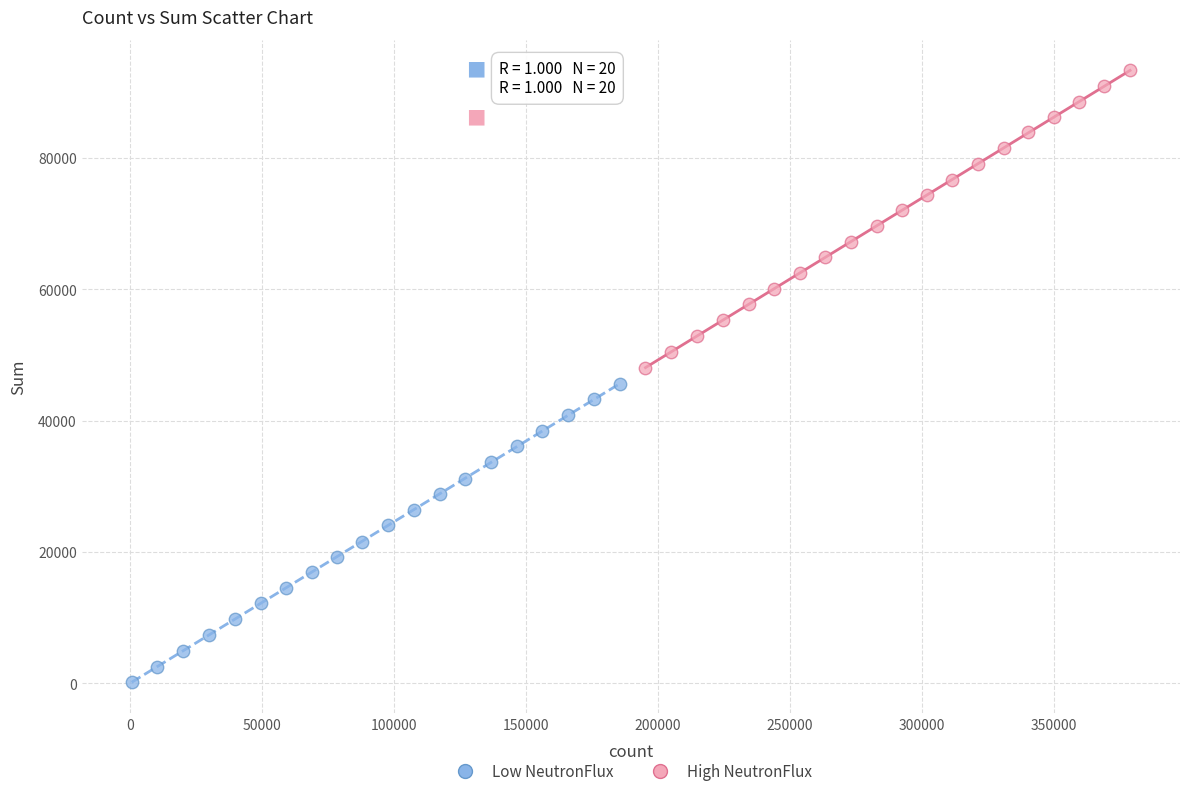

Which series has the widest spread of Y values?

Low NeutronFlux